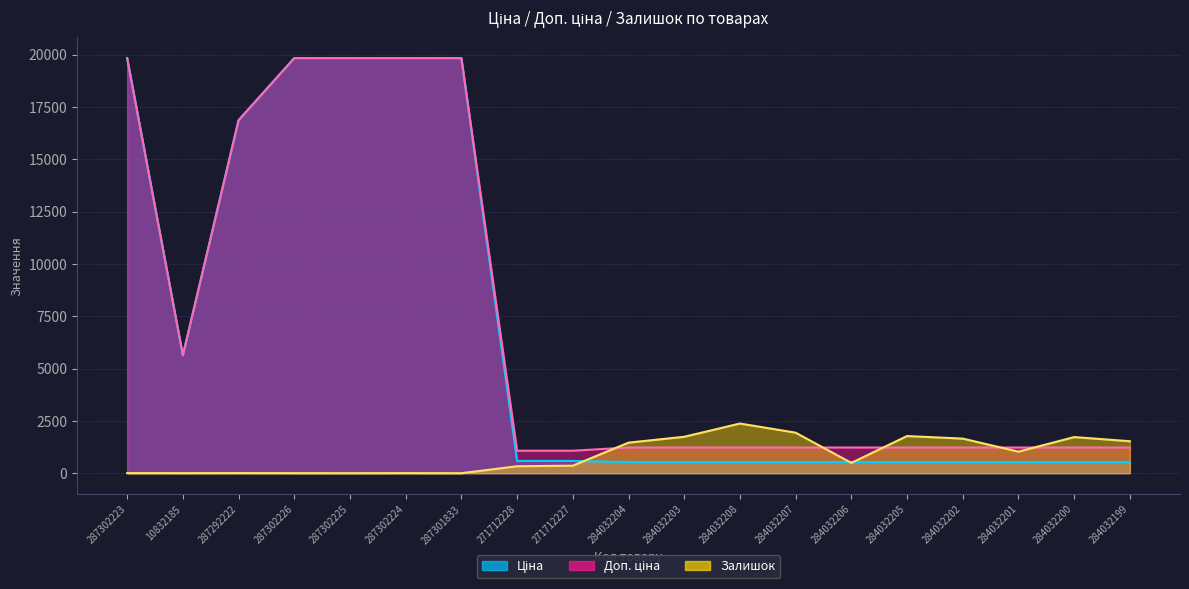

The value of Доп. ціна at 287302225 is 32233.6. True or false?

False